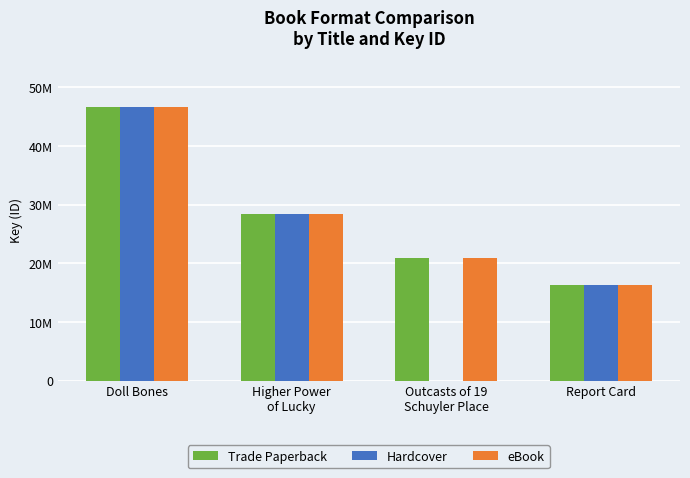

Which series has the largest total across all categories?

Trade Paperback